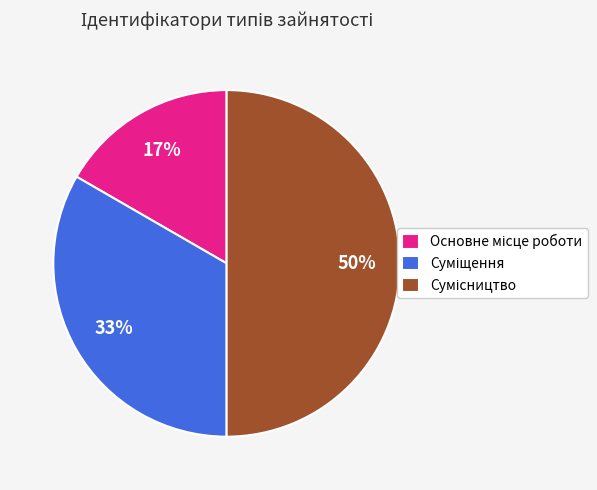

To the nearest percent, what is the difference between the largest and smallest slice percentages?

33%